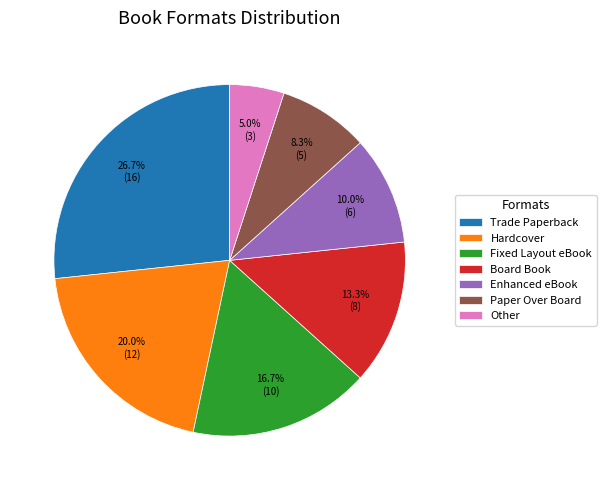

To the nearest percent, what portion does Paper Over Board represent?

8%